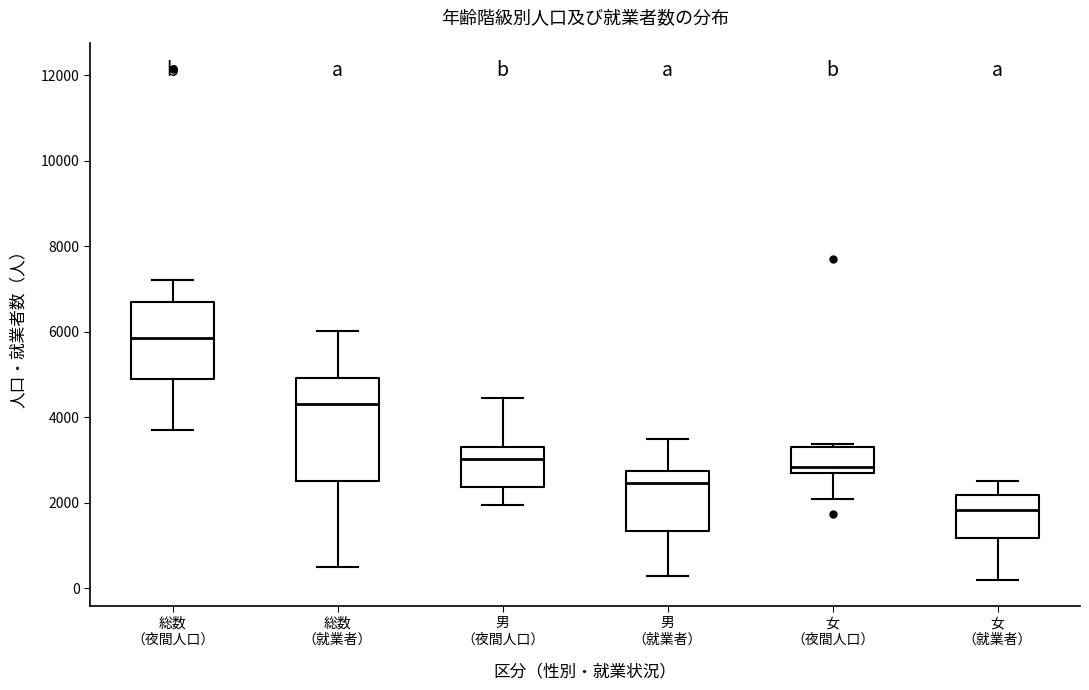

Which box has the lowest median line?

女 （就業者）